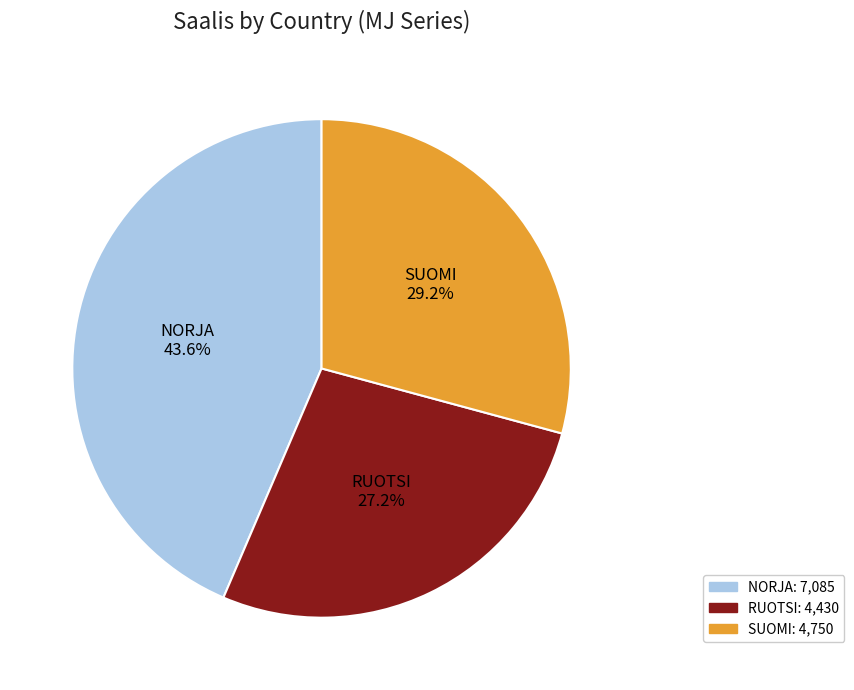

Is there any slice that represents more than half of the pie?

No